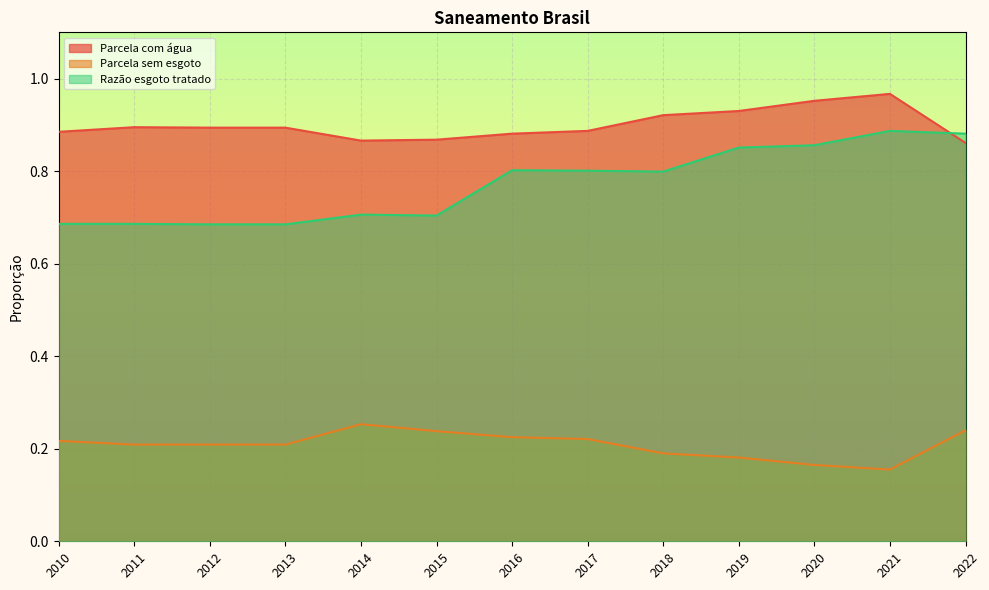

Which series has the largest total across all categories?

Parcela com água